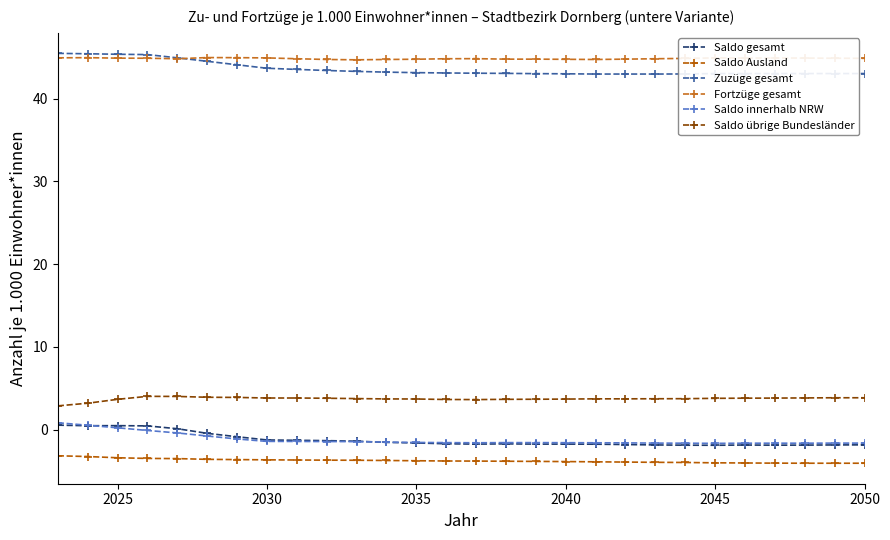

True or false: Saldo Ausland and Saldo gesamt intersect in this chart.

False